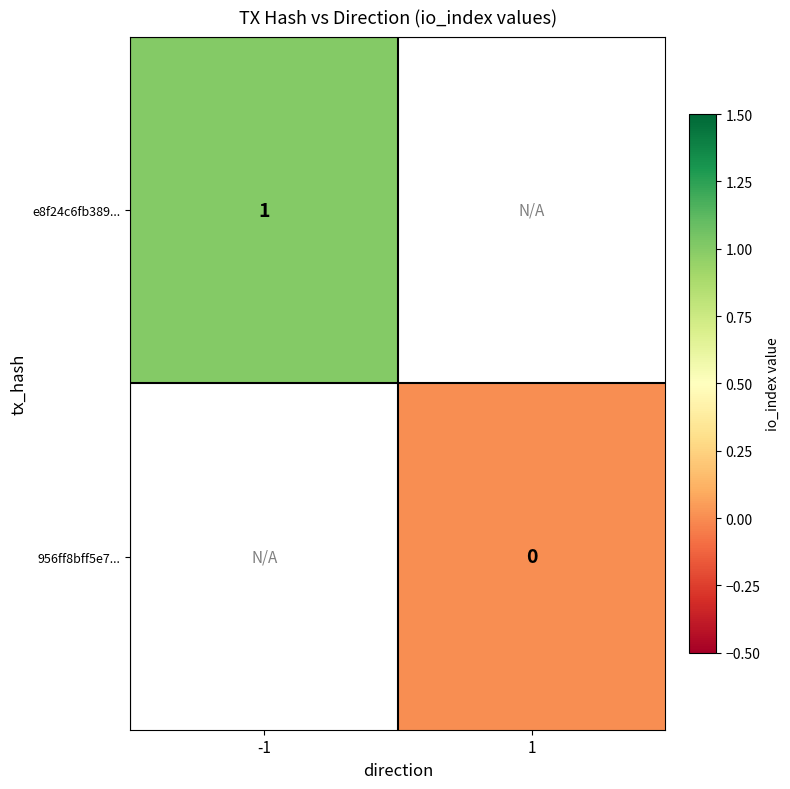

The value of e8f24c6fb389... at -1 is 1. True or false?

True